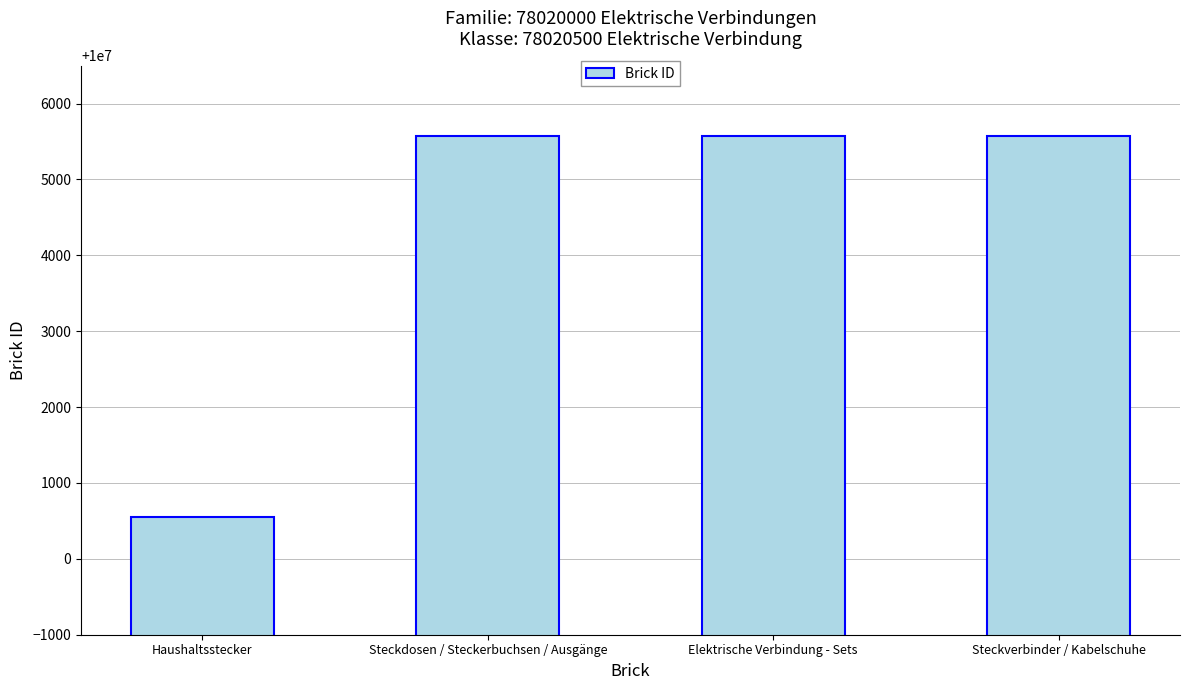

What value does the data have at Elektrische Verbindung - Sets?

10005572